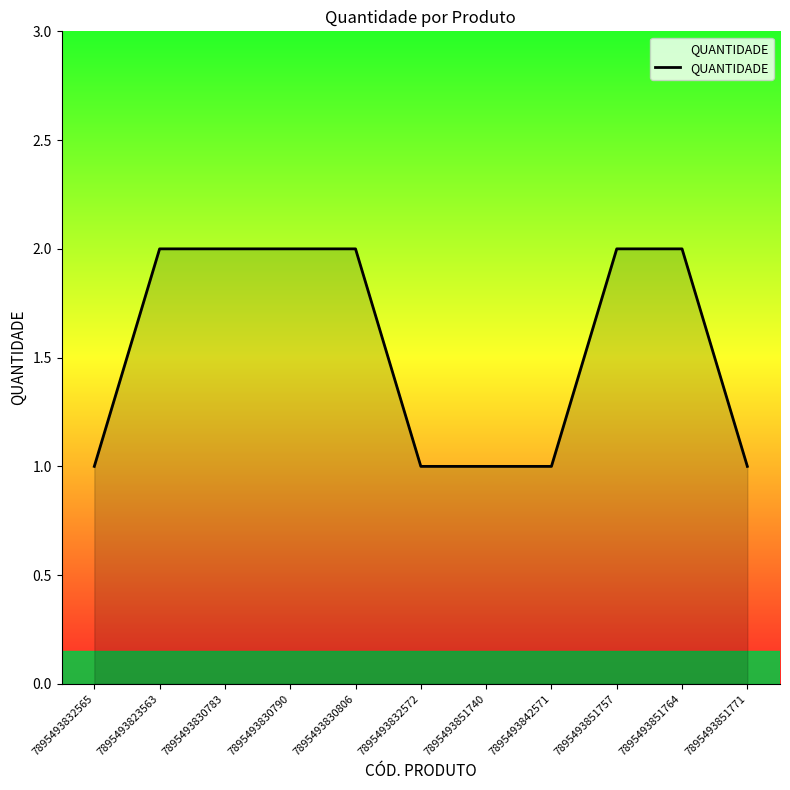

The value at 7895493830790 is 2. True or false?

True